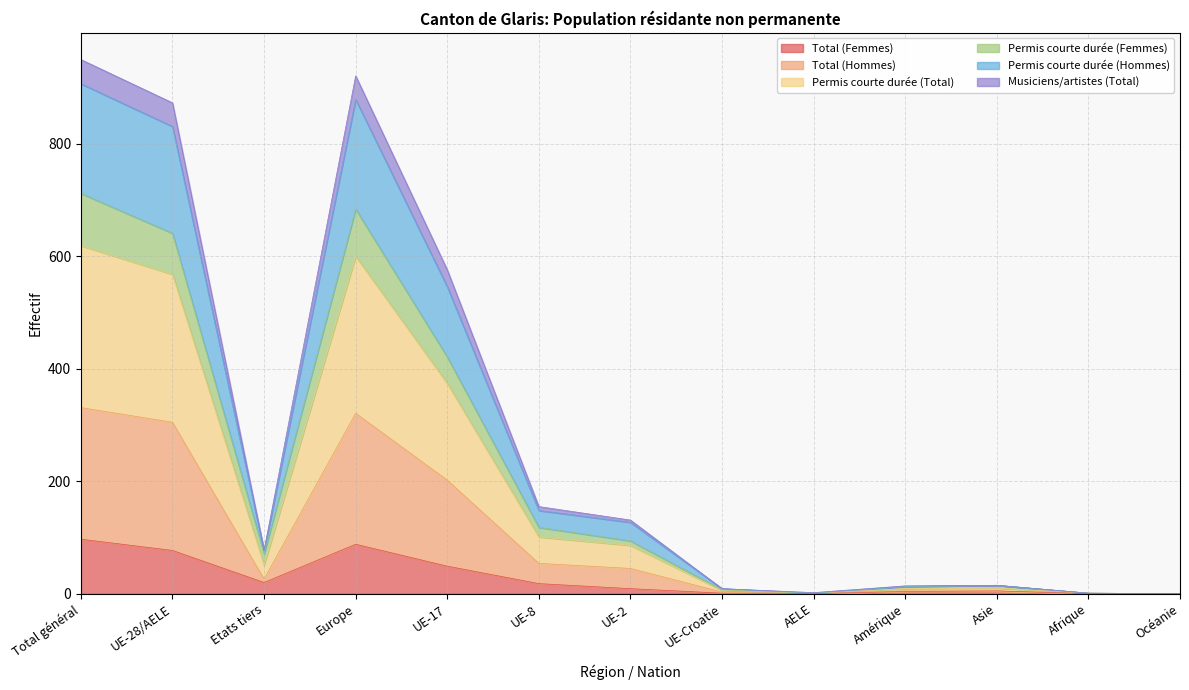

At which category is the sum across all series the highest?

Total général